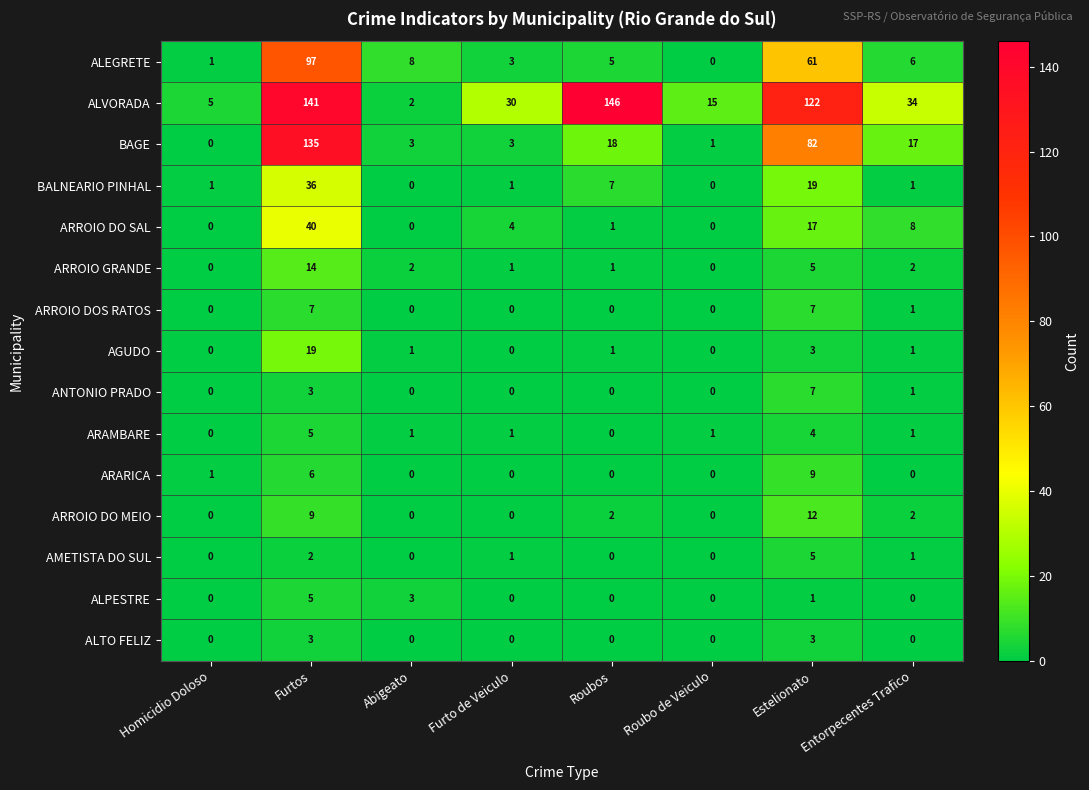

Rank the categories by ALEGRETE value from lowest to highest.

Roubo de Veiculo, Homicidio Doloso, Furto de Veiculo, Roubos, Entorpecentes Trafico, Abigeato, Estelionato, Furtos